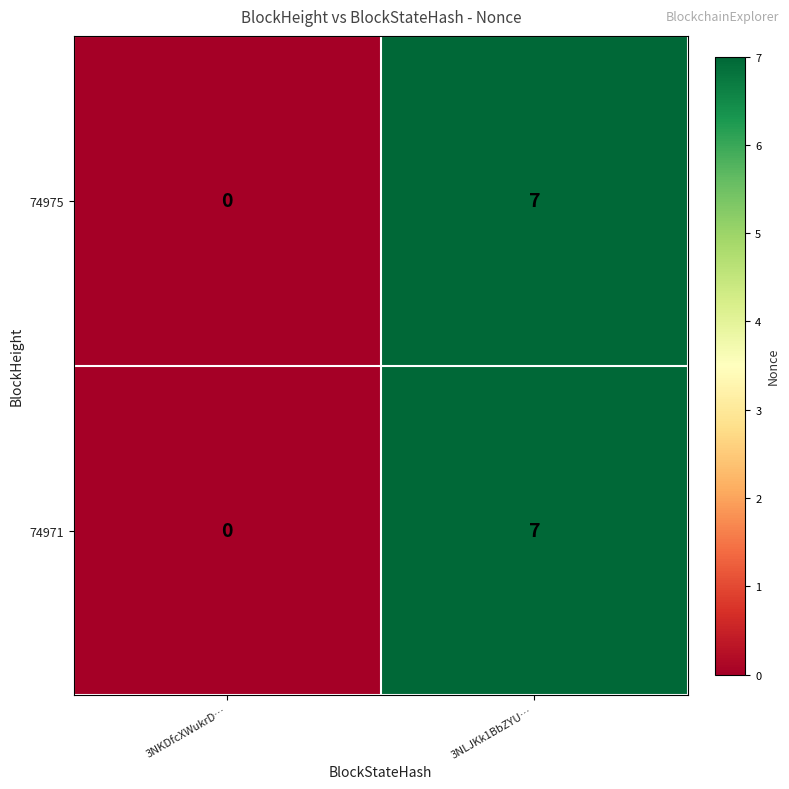

The 74971 series shows 2 at 3NKDfcXWukrD…. True or false?

False